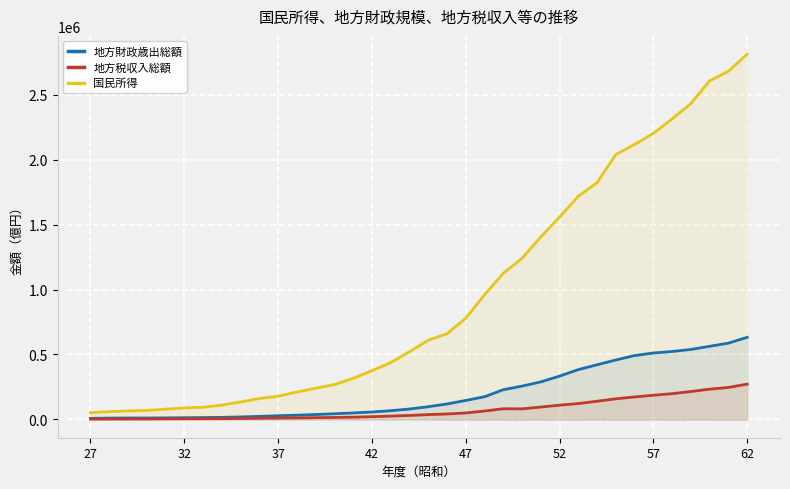

At which label does 国民所得 reach its minimum?

27